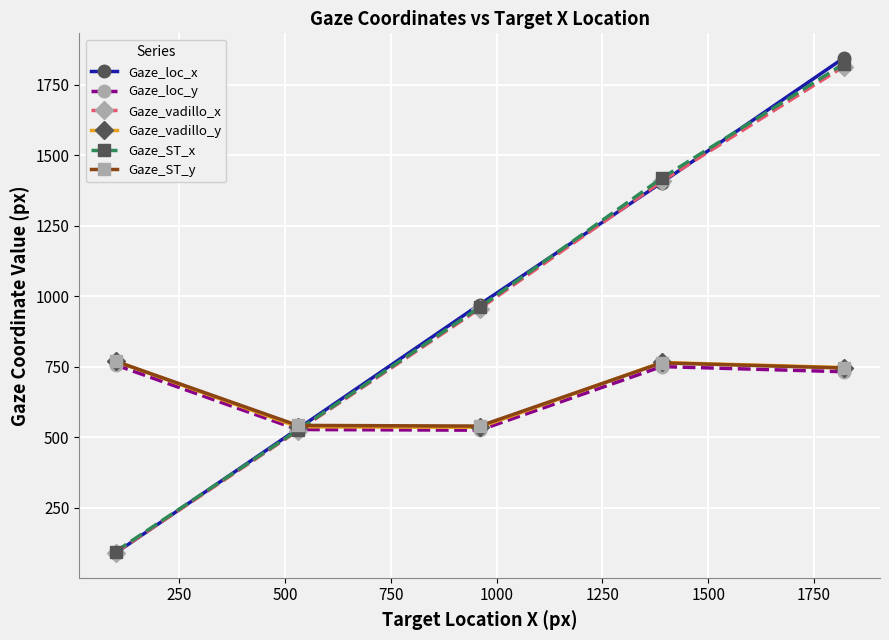

Is this an area chart (filled region under the line)?

No